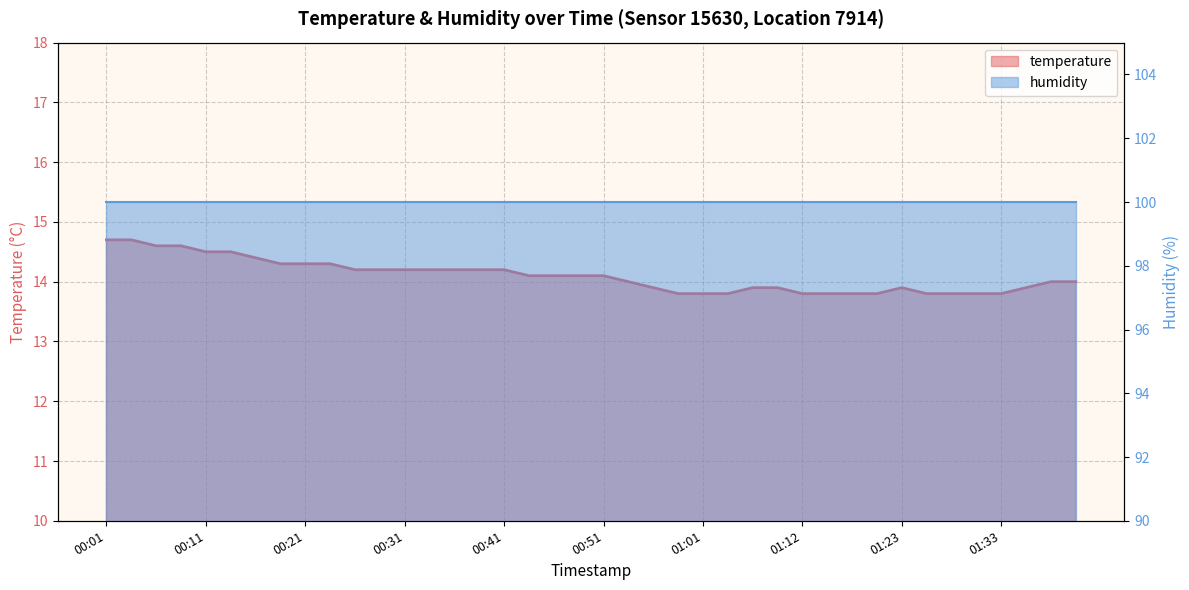

Where is the first local maximum?

01:23